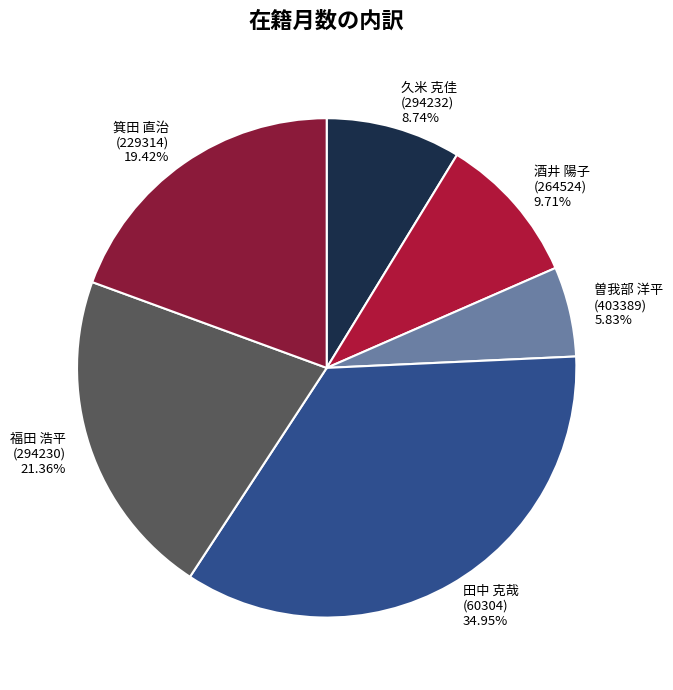

Between 久米 克佳 (294232) 8.74% and 箕田 直治 (229314) 19.42%, which is larger?

箕田 直治 (229314) 19.42%